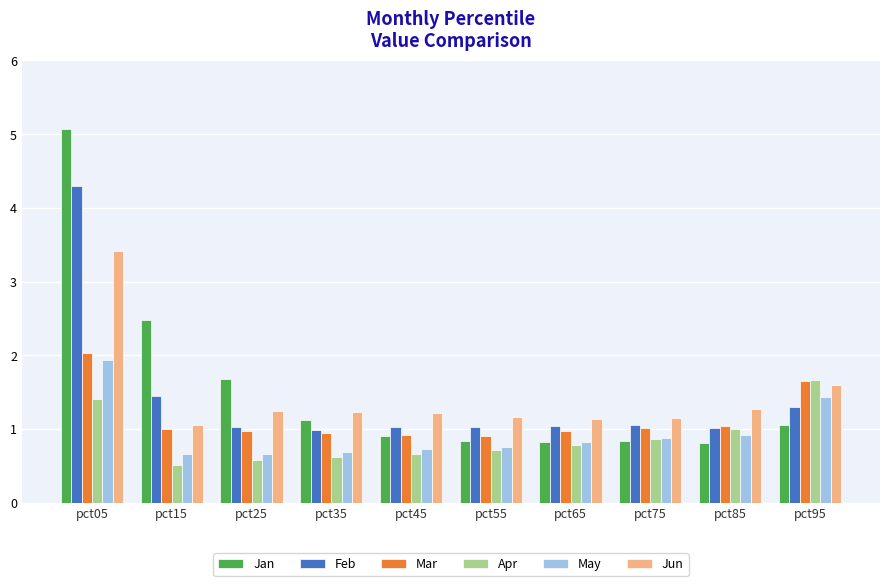

What is the sum of the Mar values at pct05 and pct45?

2.9